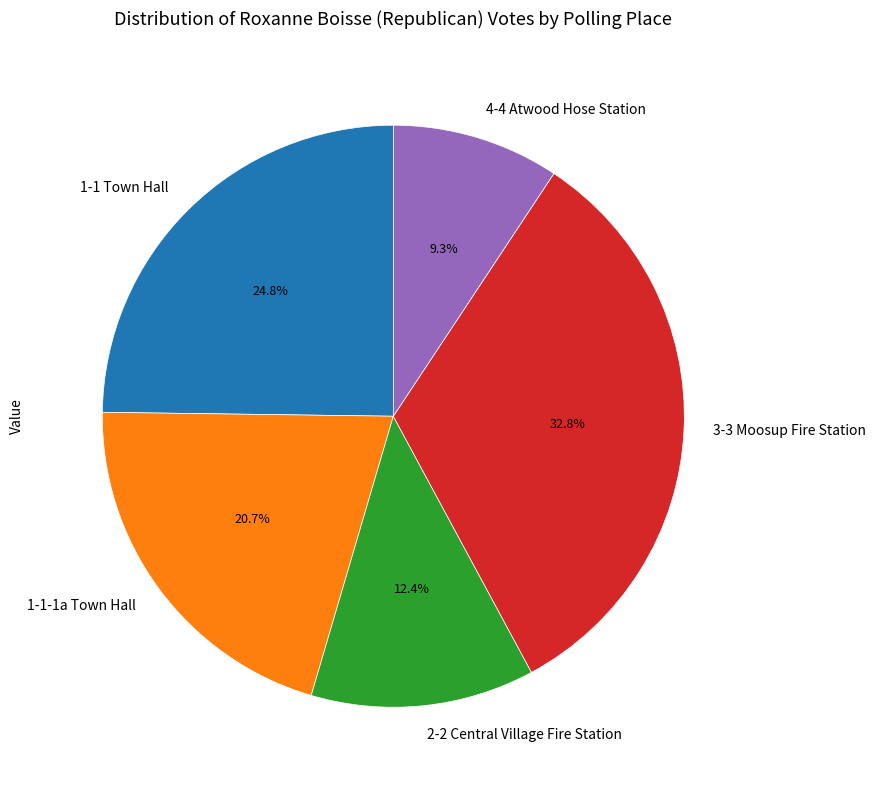

How many segments does this pie chart have?

5